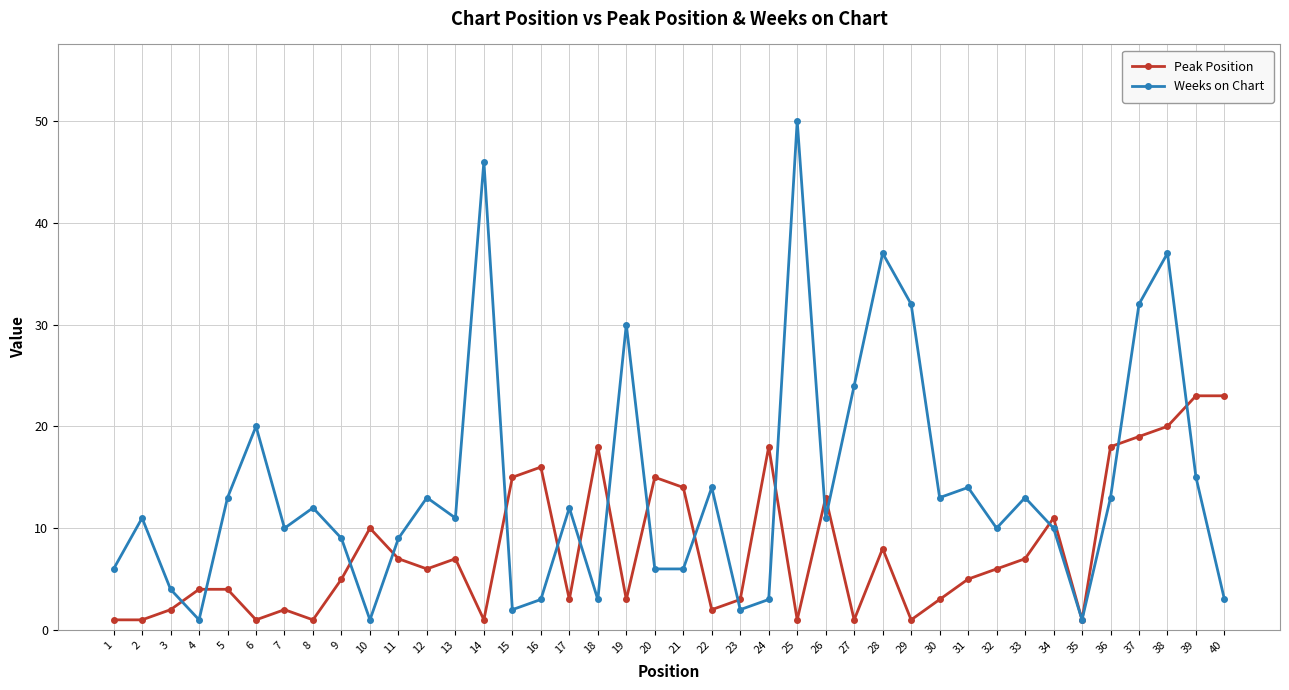

After their last crossing, which series has the higher values: Weeks on Chart or Peak Position?

Peak Position